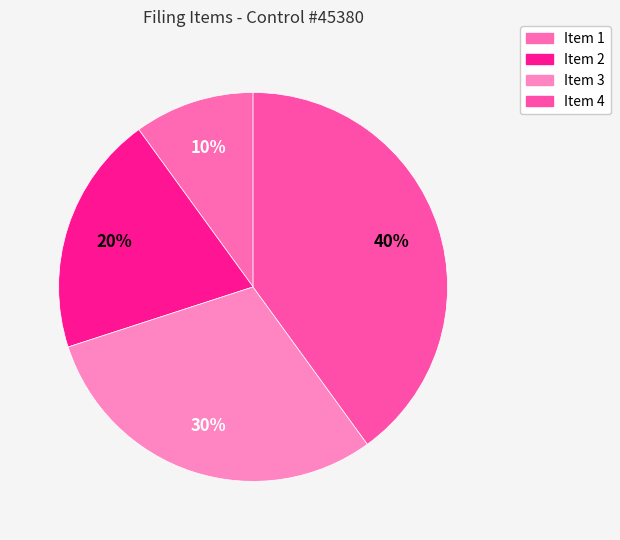

To the nearest percent, what portion does Item 4 represent?

40%